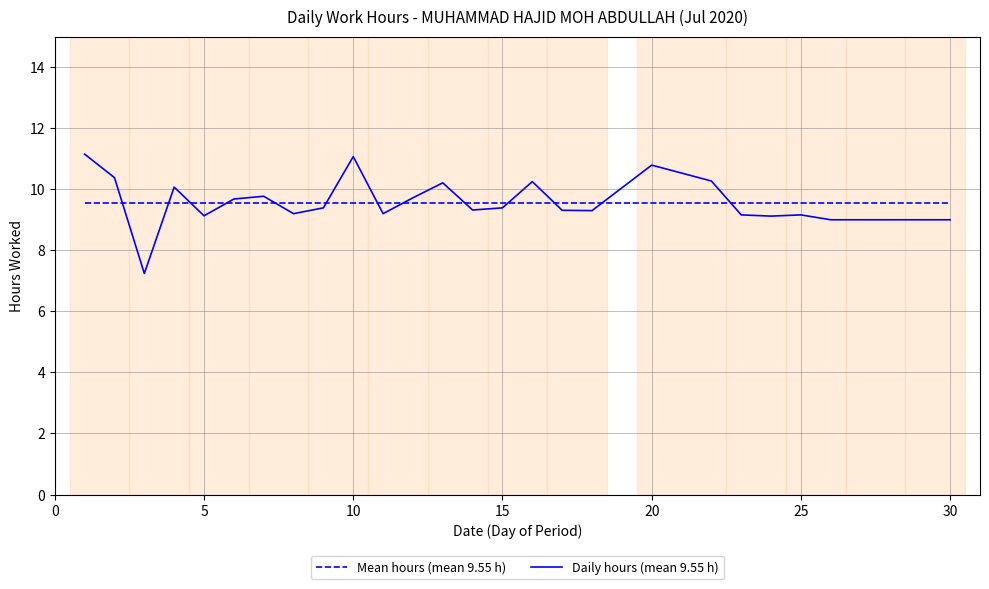

What is the maximum value shown in the chart?

11.2